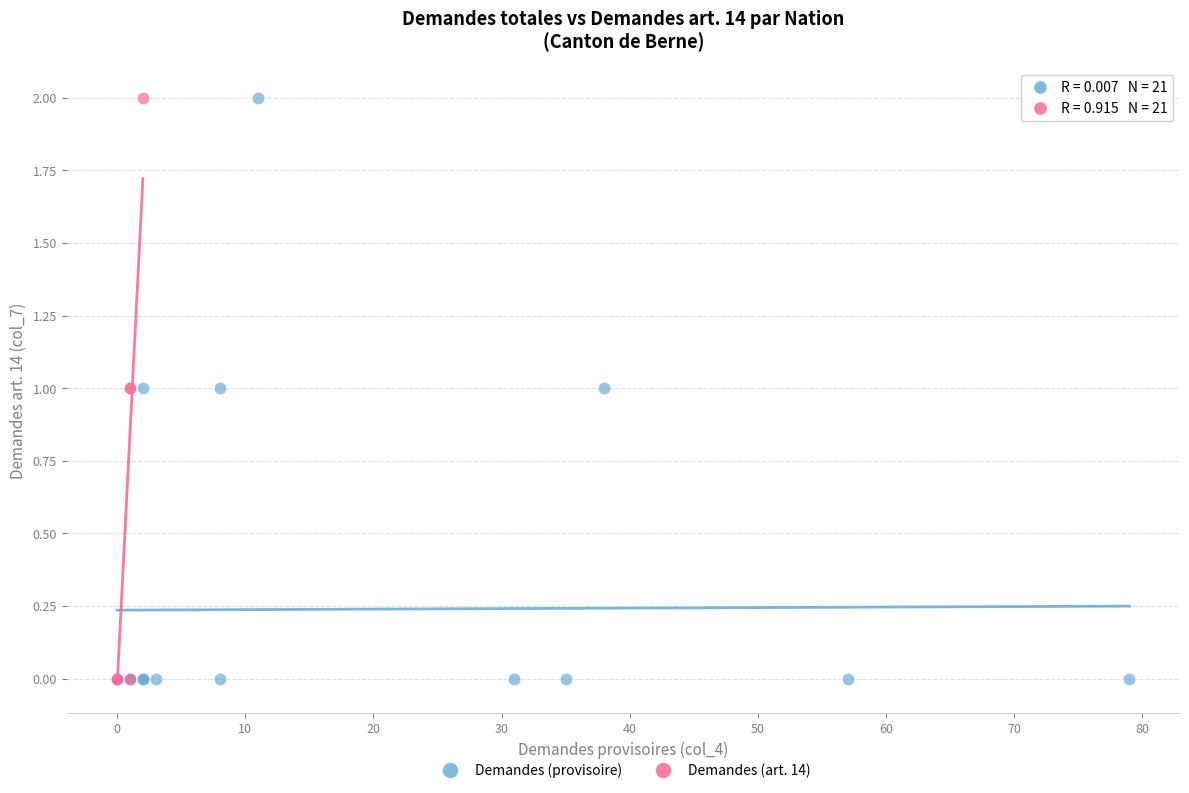

What are all the series names shown in the legend?

Demandes (provisoire), Demandes (art. 14)